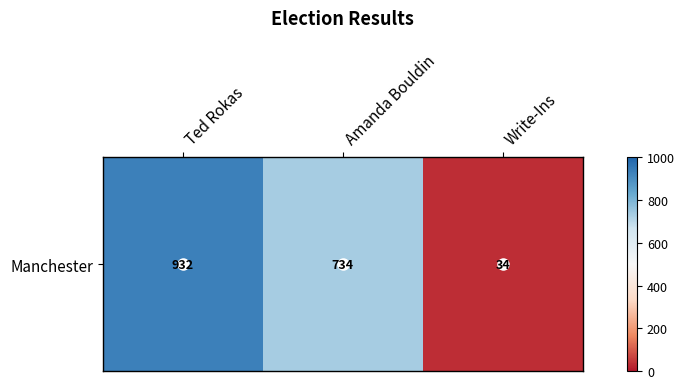

What is the maximum value shown in the chart?

932